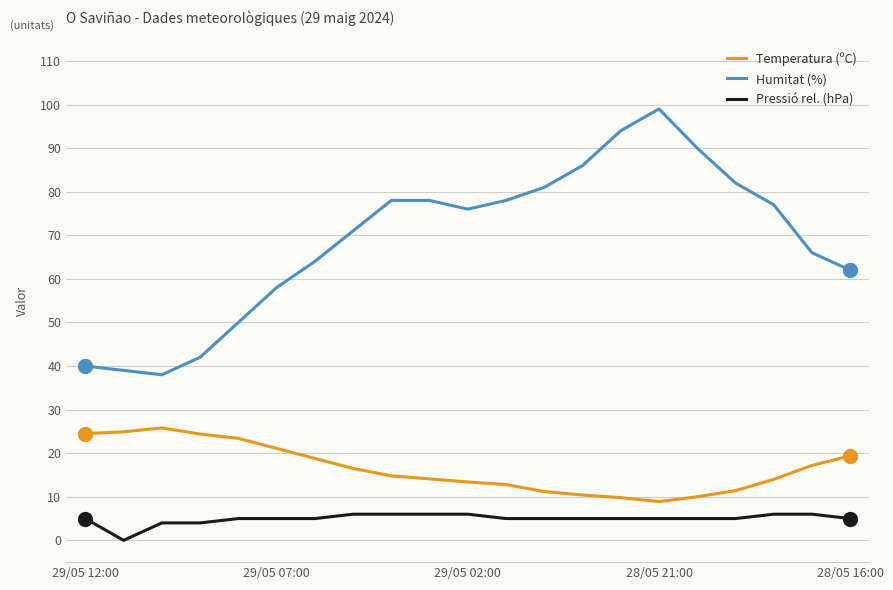

How many distinct data groups are displayed?

3